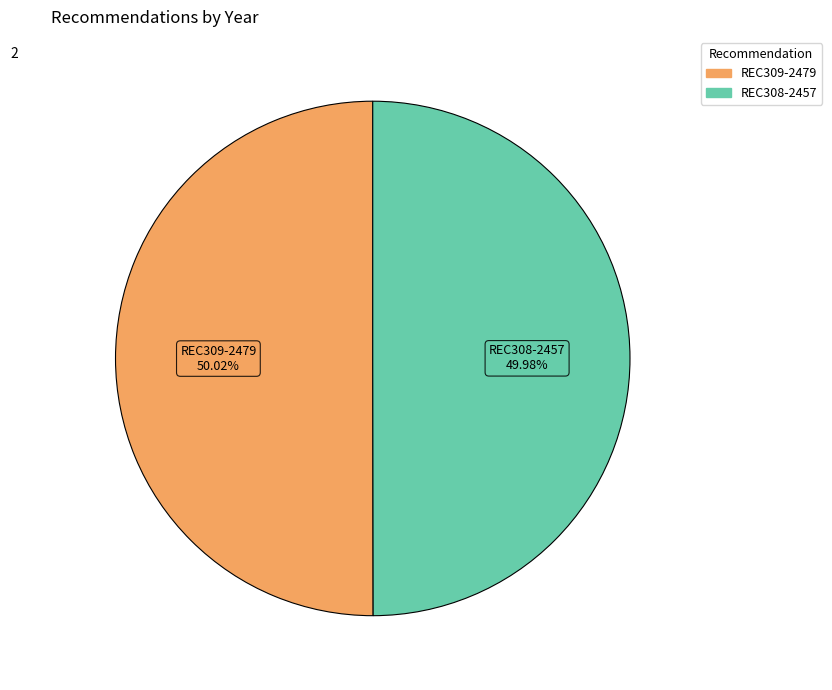

Do REC308-2457 and REC309-2479 together represent more than half of the pie?

Yes